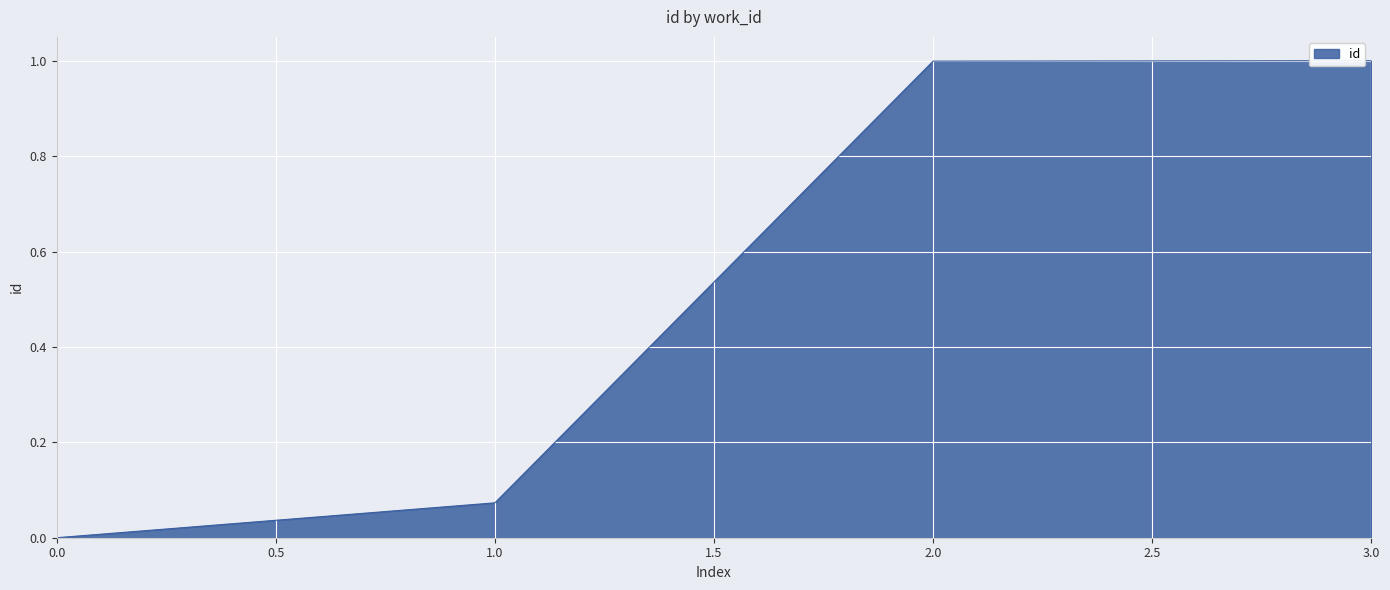

Where is the data nearest to the value 0?

0.0